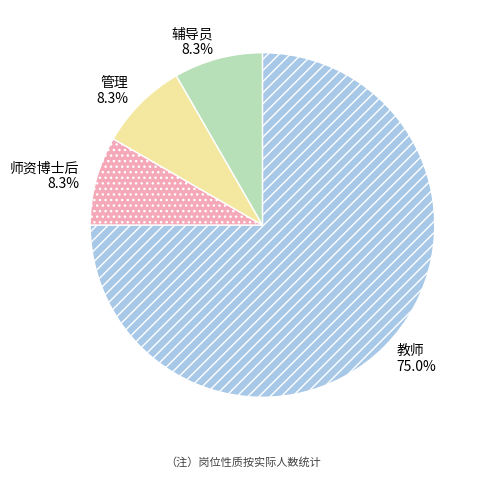

To the nearest percent, what is the difference between the largest and smallest slice percentages?

67%